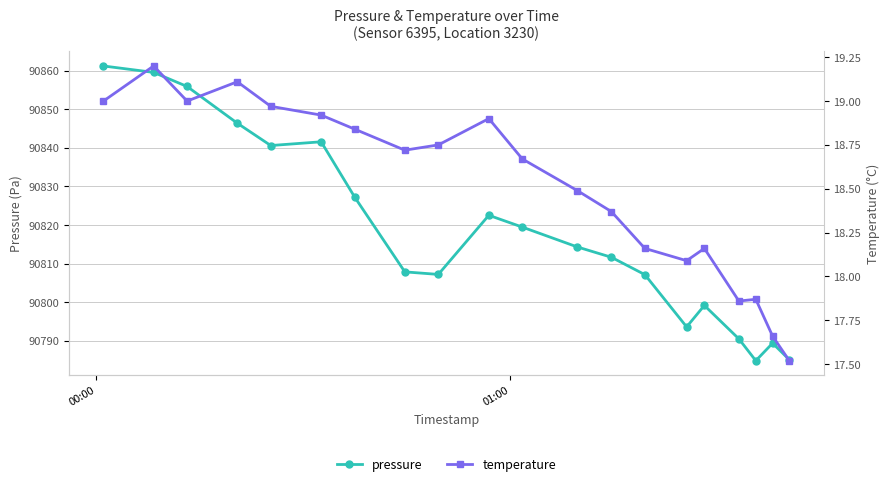

True or false: pressure has more than 0 interior local peaks.

True